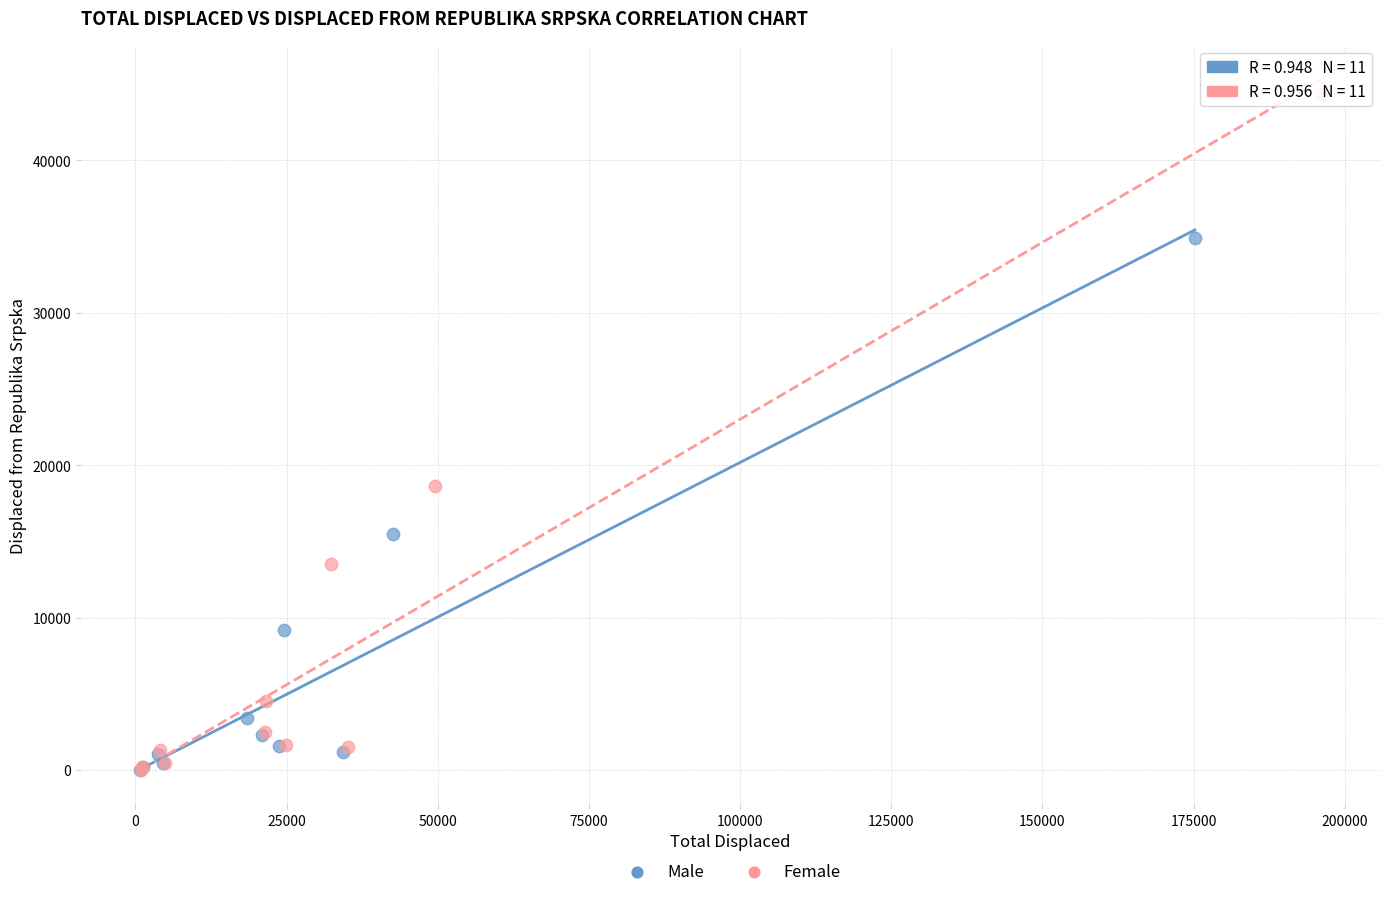

Which series has the largest Y range (max minus min)?

Female